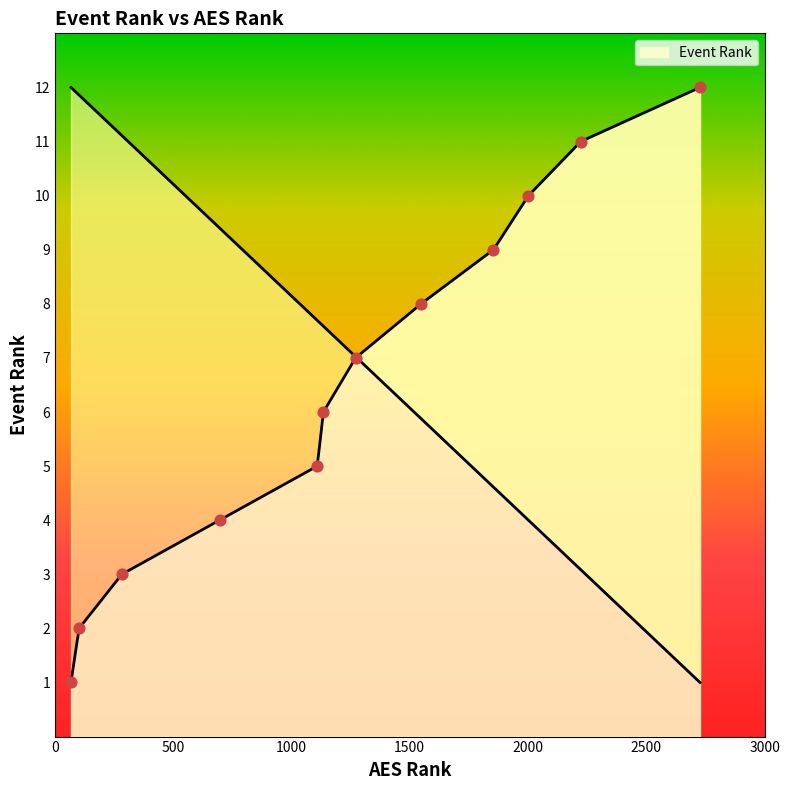

What is the lowest value of the Event Rank series?

1.0